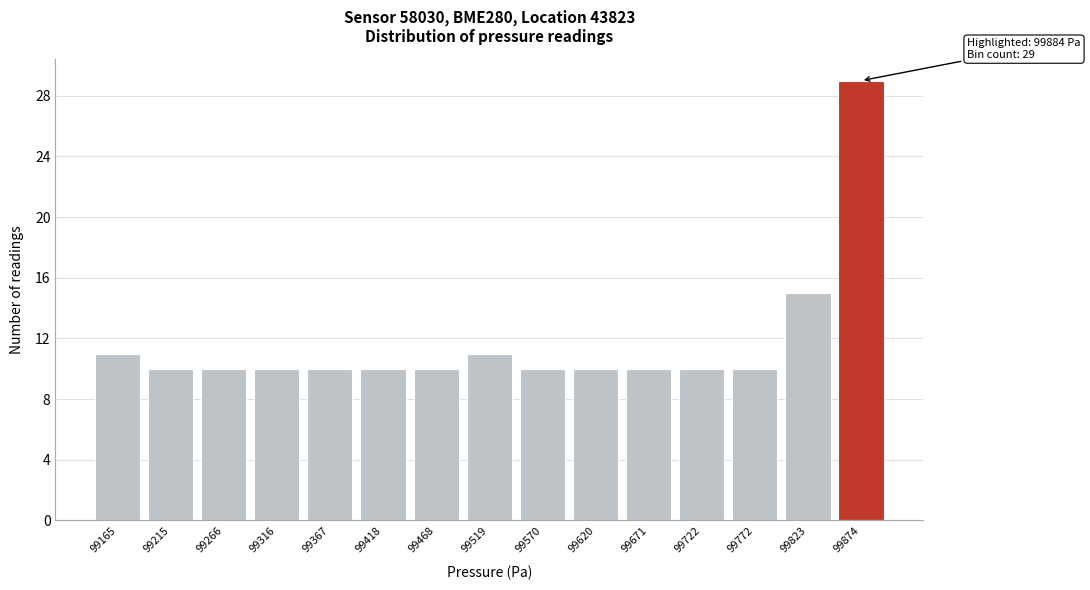

Reading right to left, what are all the values shown in this chart?

29	15	10	10	10	10	10	11	10	10	10	10	10	10	11